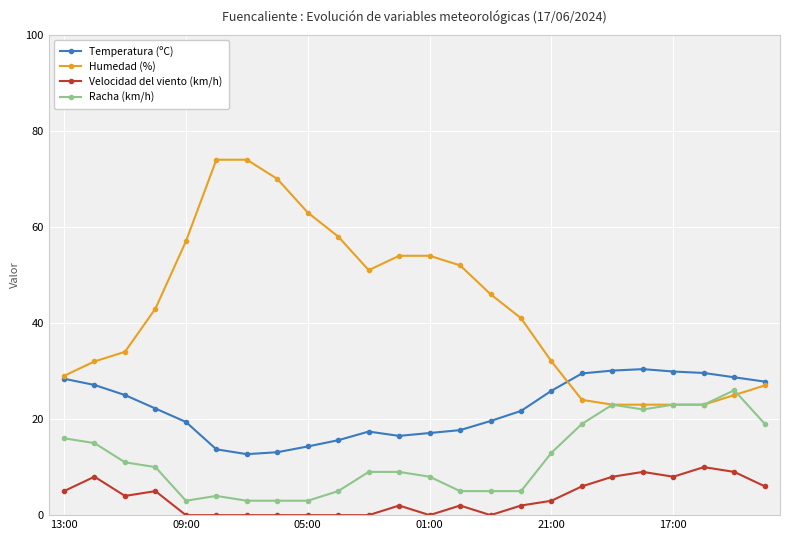

True or false: Velocidad del viento (km/h) has more than 0 interior local peaks.

True